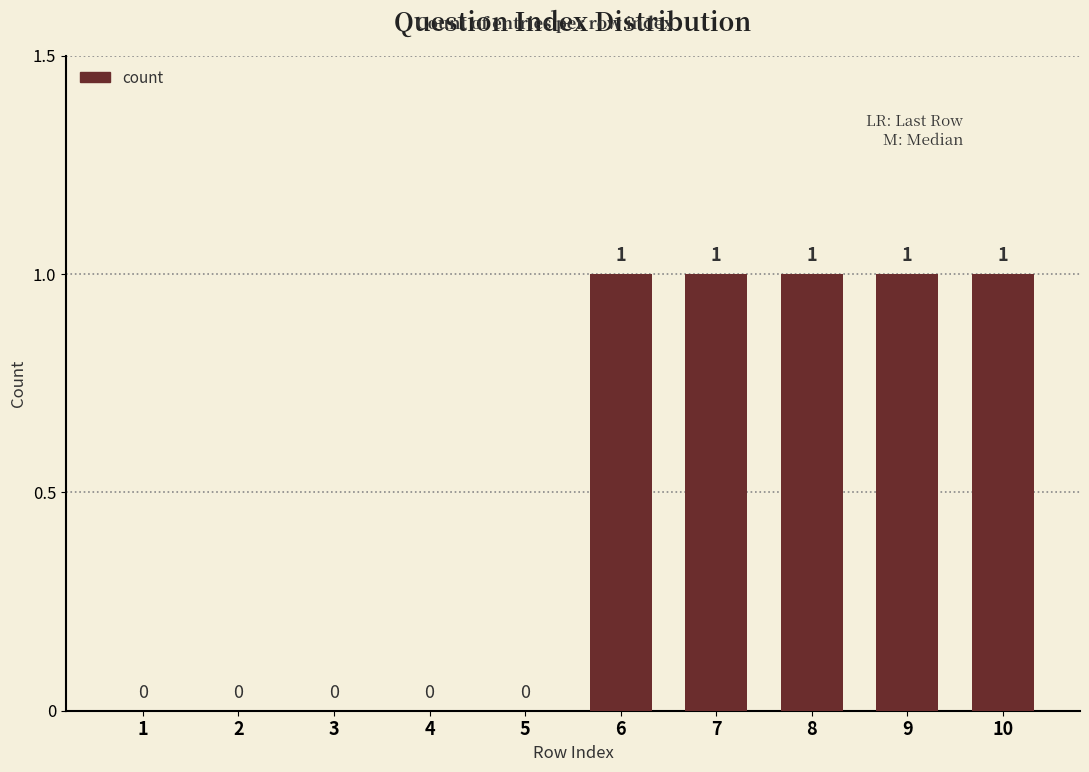

Reading left to right, list all the values displayed in this chart.

0	0	0	0	0	1	1	1	1	1